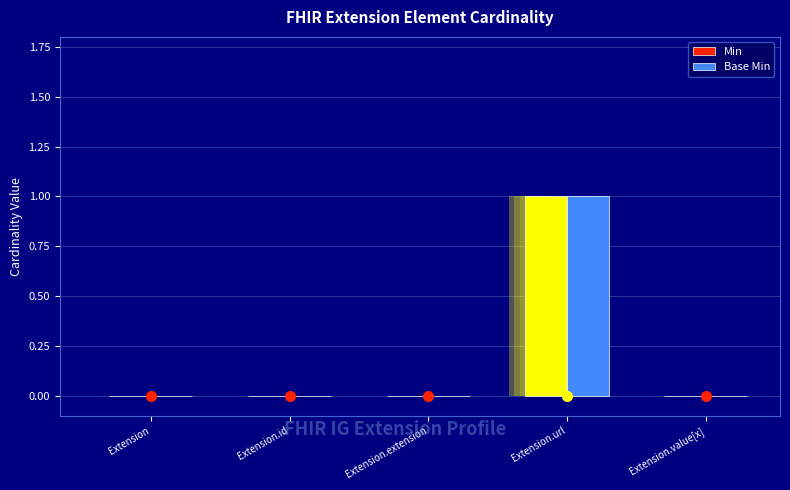

Rank the series by their maximum value, from lowest to highest.

Min, Base Min